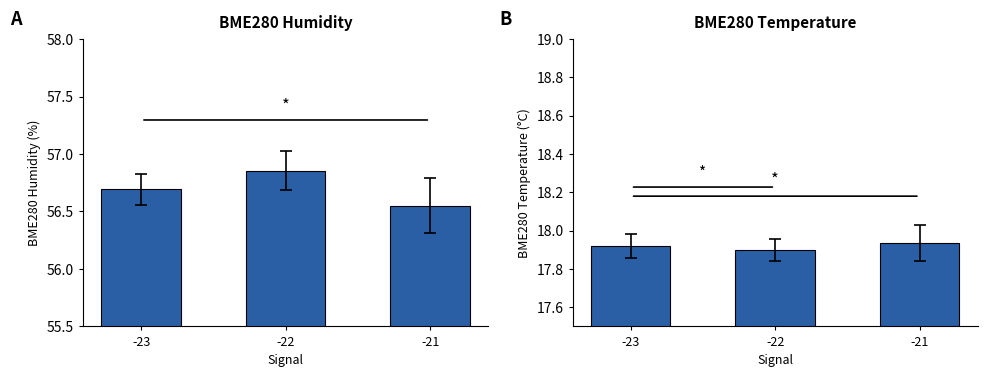

Which category has the highest value in the BME280_humidity series?

-22